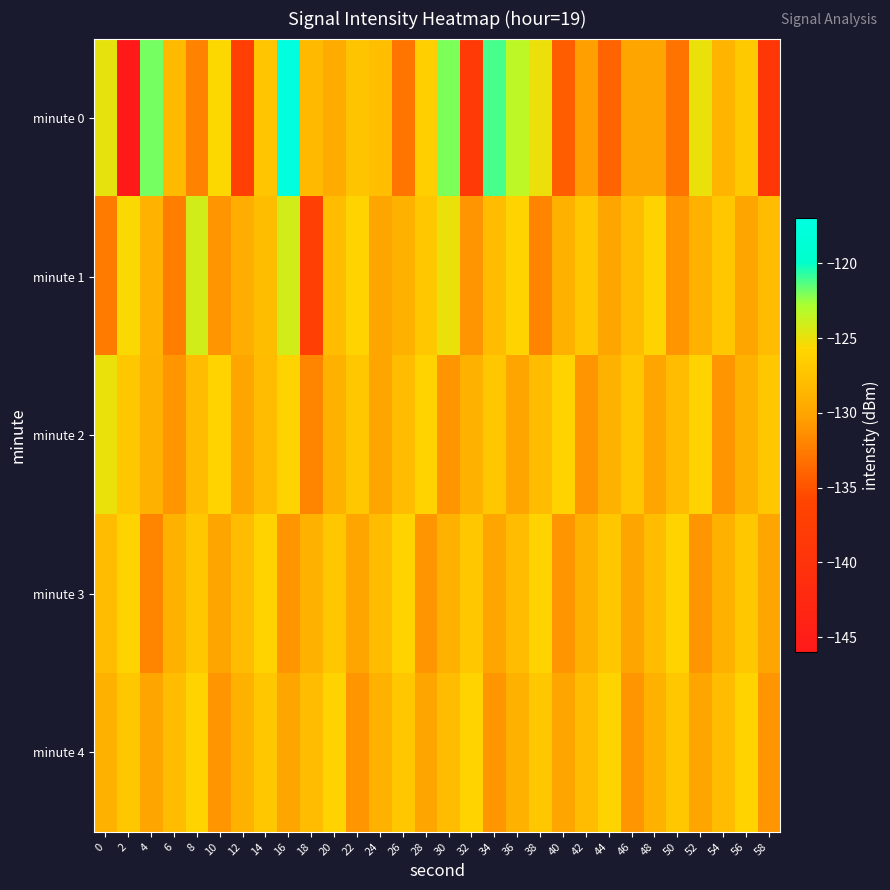

Which label corresponds to the smallest value in the chart?

2